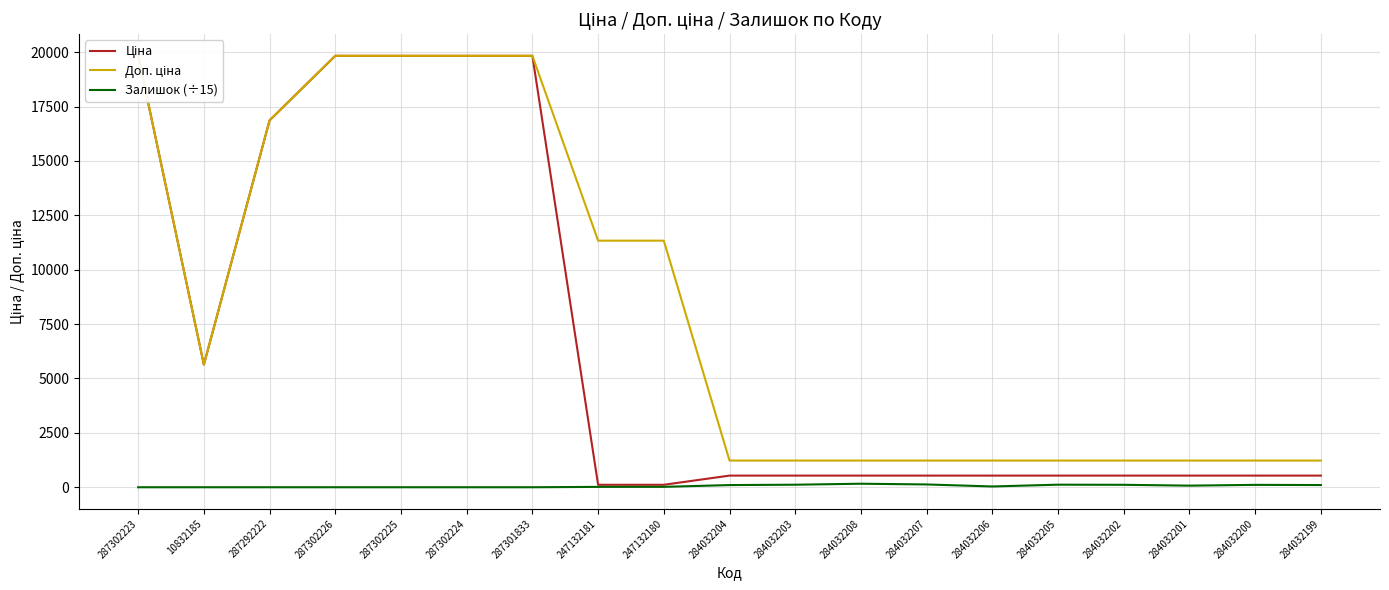

True or false: Залишок (÷15) and Ціна intersect in this chart.

False